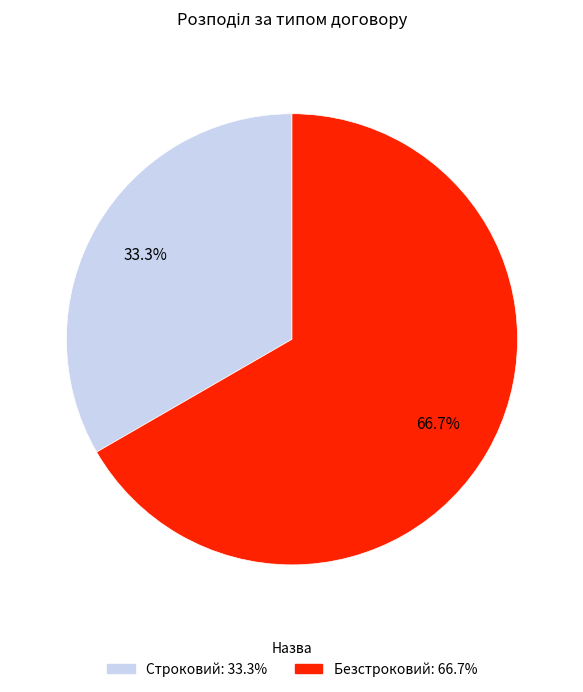

Between Безстроковий and Строковий, which is larger?

Безстроковий